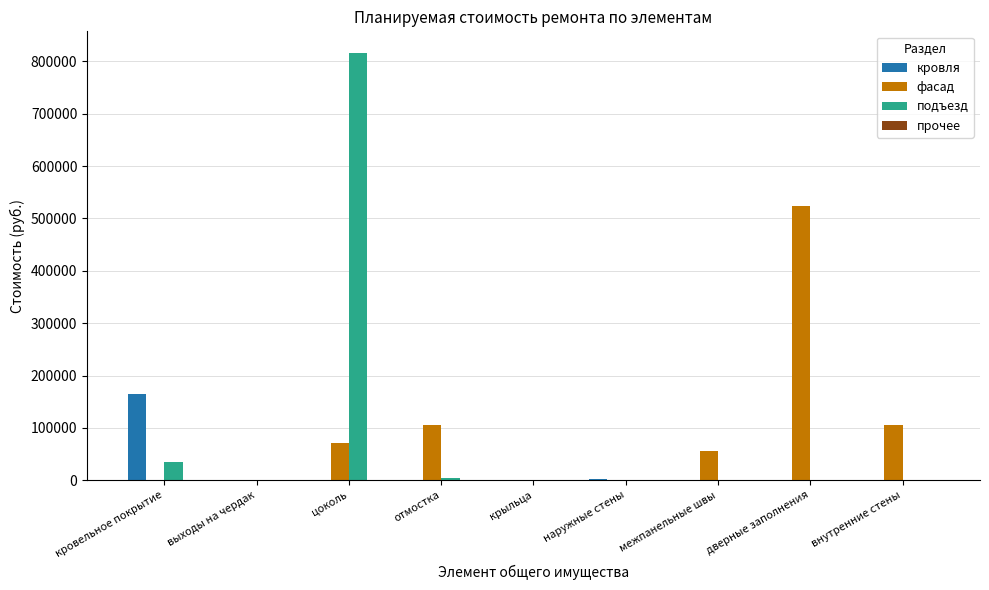

Between кровельное покрытие and цоколь, which series saw the biggest shift?

подъезд